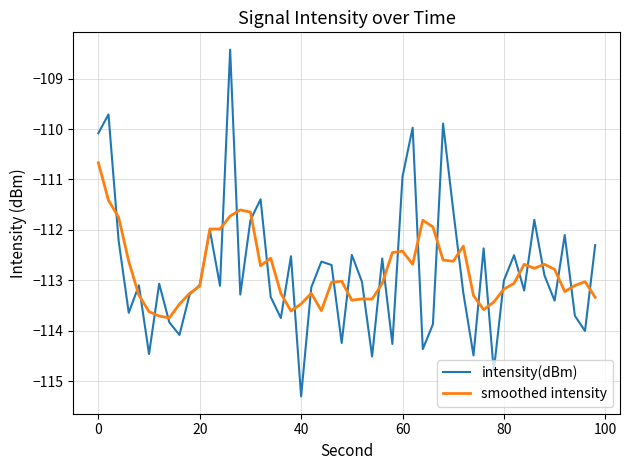

Rank the series by their maximum value, from highest to lowest.

intensity(dBm), smoothed intensity